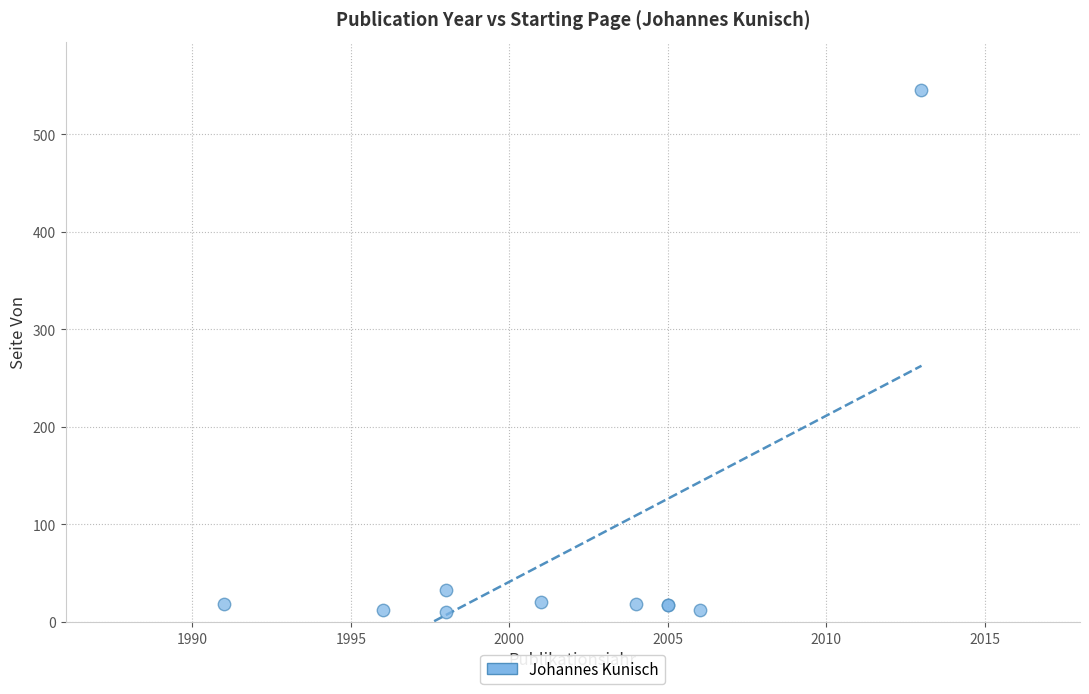

What Y value in the scatter plot is closest to 277?

33